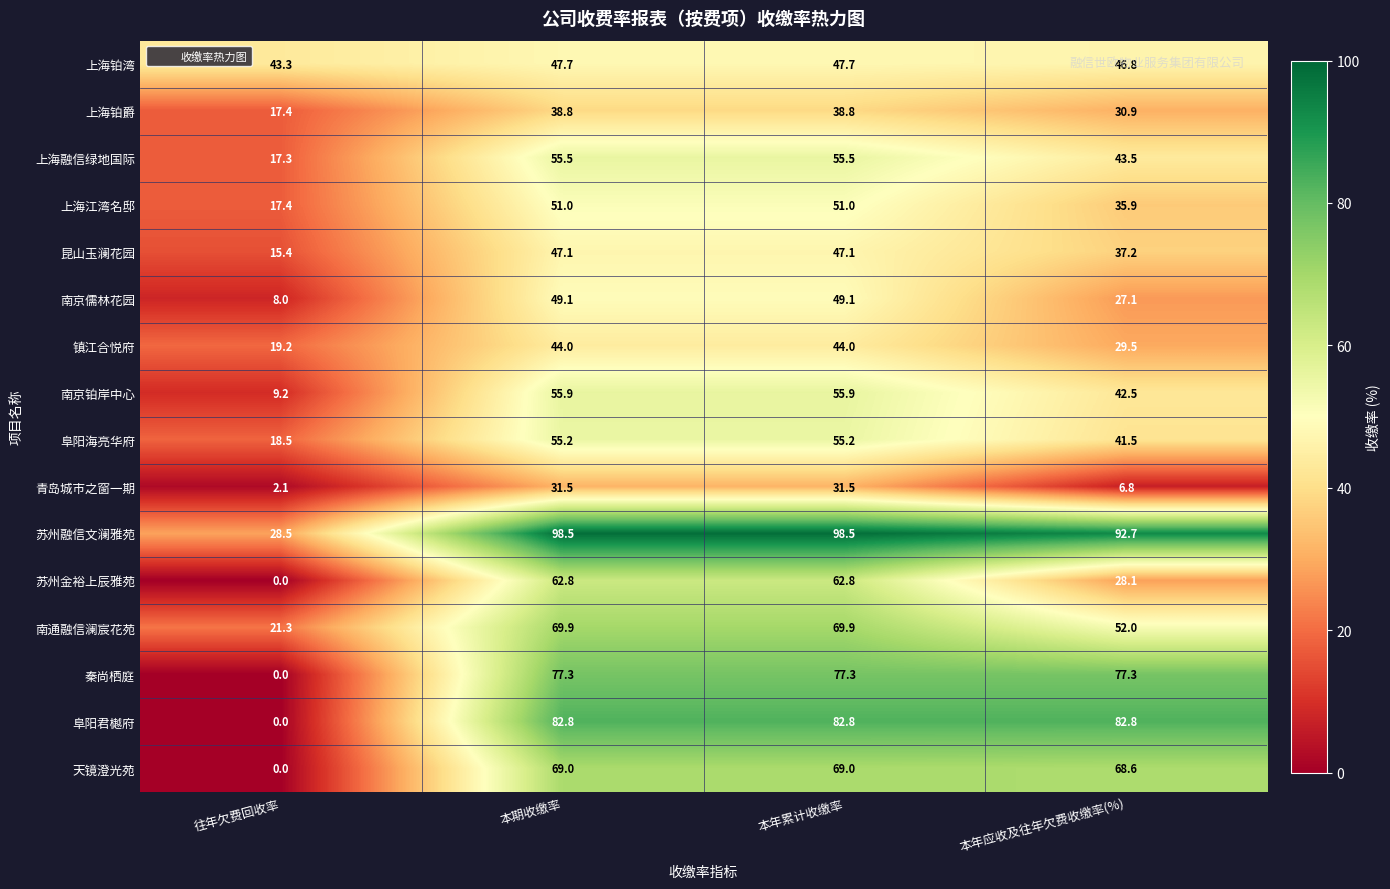

List the series in order of their peak value, lowest first.

青岛城市之窗一期, 上海铂爵, 镇江合悦府, 昆山玉澜花园, 上海铂湾, 南京儒林花园, 上海江湾名邸, 阜阳海亮华府, 上海融信绿地国际, 南京铂岸中心, 苏州金裕上辰雅苑, 天镜澄光苑, 南通融信澜宸花苑, 秦尚栖庭, 阜阳君樾府, 苏州融信文澜雅苑